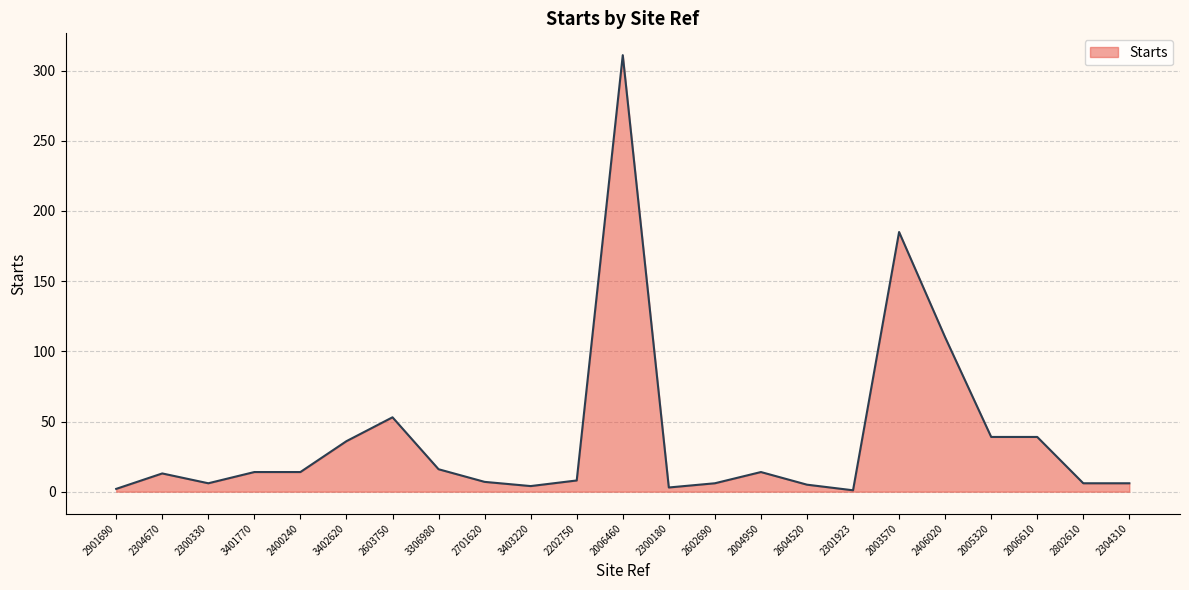

What is the difference between the maximum and minimum values?

310